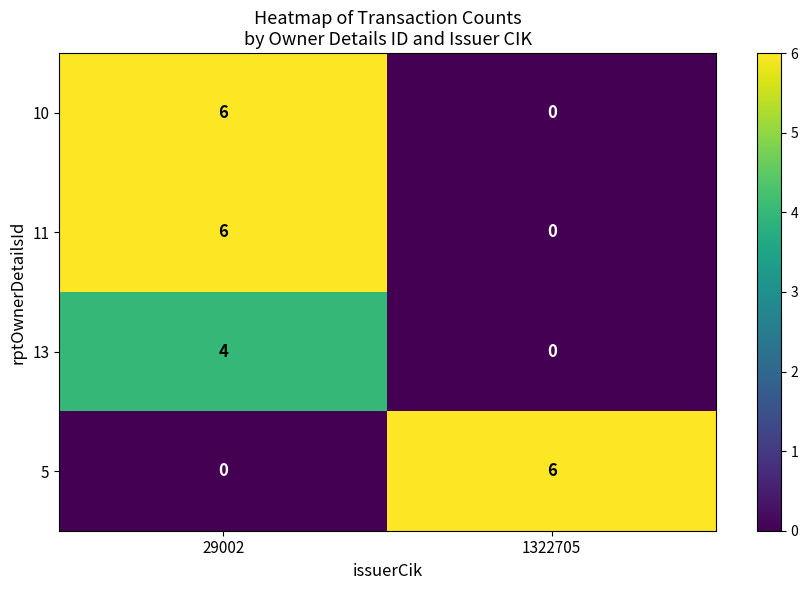

Is it true that 5 equals 0 at 29002?

True